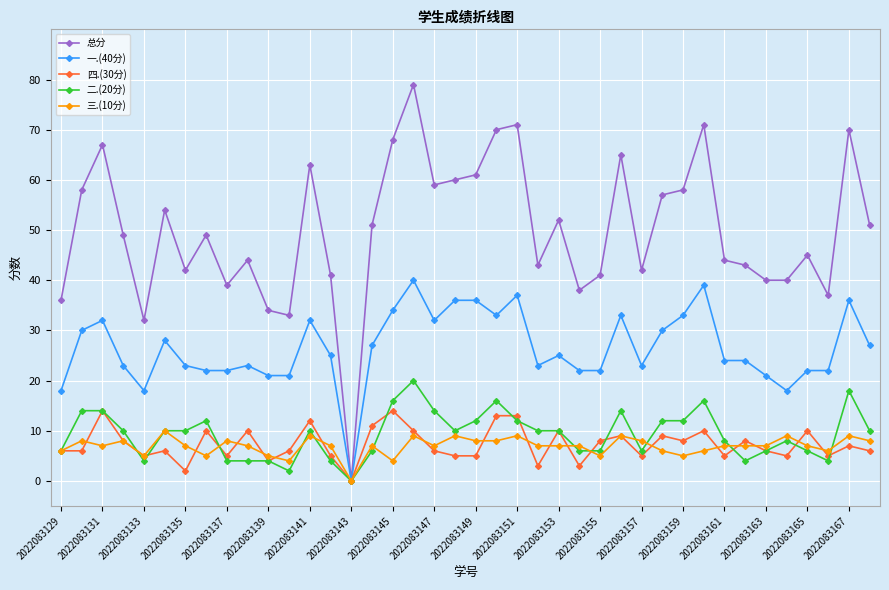

How many series are shown in this chart?

5